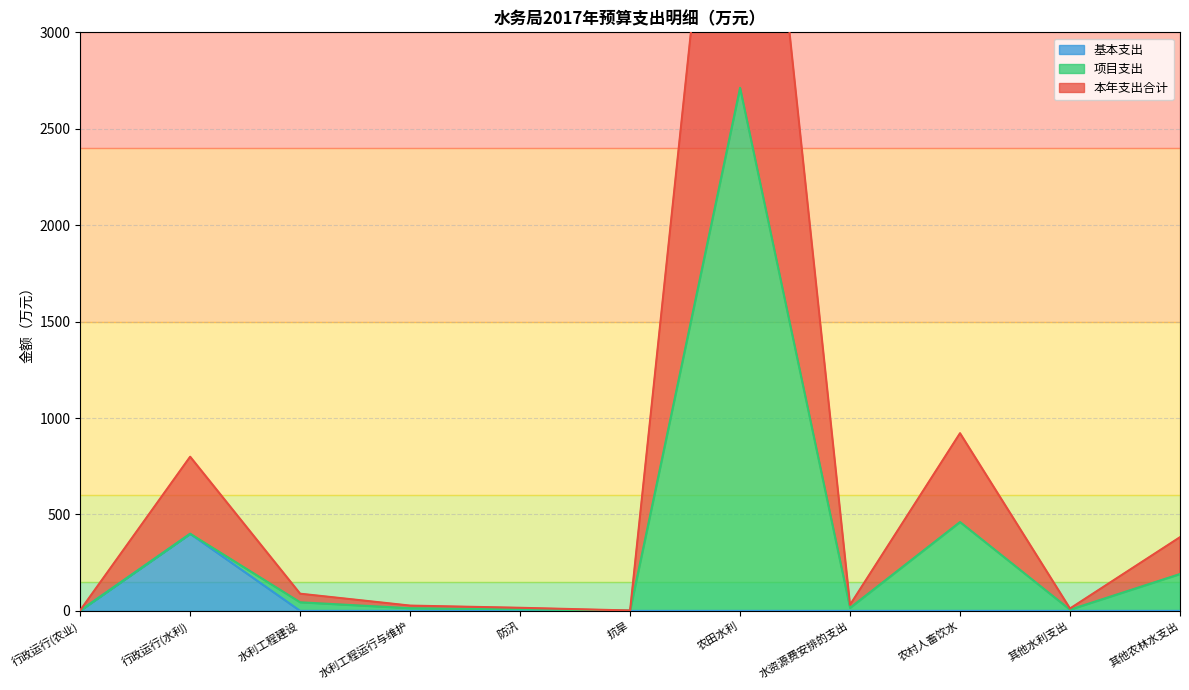

What is the spread (max minus min) of values at 其他农林水支出?

382.0